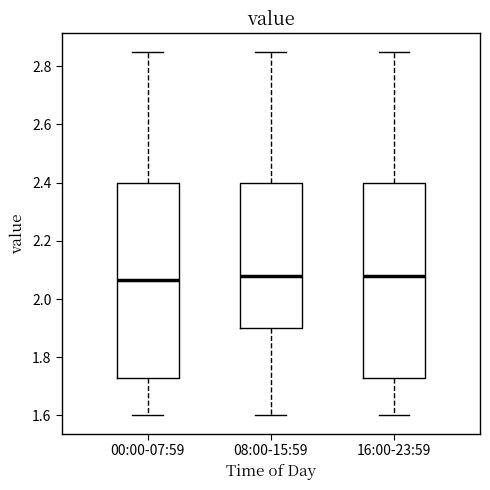

Reading left to right, transcribe this box plot: for each box, give where its median line is, the range the box spans, and where its two whiskers end, as read against the y-axis. The values are not printed on the chart, so give them approximately, as read against the axis.

00:00-07:59: median 2.06, box 1.74 to 2.40, whiskers 1.60 to 2.86
08:00-15:59: median 2.08, box 1.90 to 2.40, whiskers 1.60 to 2.86
16:00-23:59: median 2.08, box 1.74 to 2.40, whiskers 1.60 to 2.86